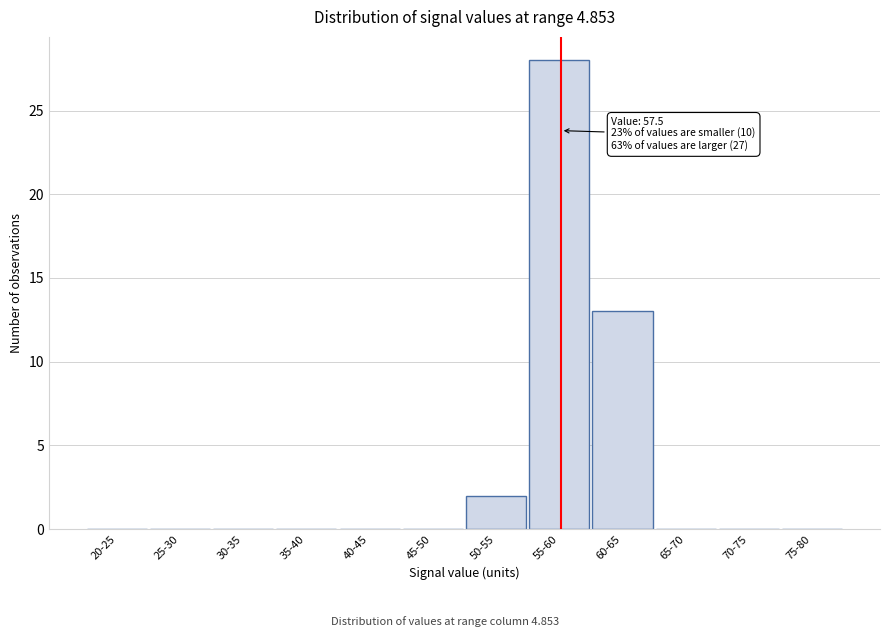

Reading right to left, extract all data points from this chart.

75-80=0	70-75=0	65-70=0	60-65=13	55-60=28	50-55=2	45-50=0	40-45=0	35-40=0	30-35=0	25-30=0	20-25=0